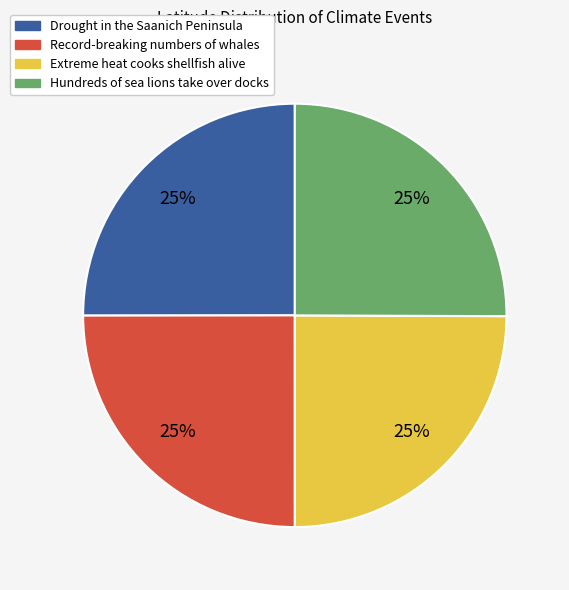

What percentage is the Hundreds of sea lions take over docks slice, to the nearest percent?

25%